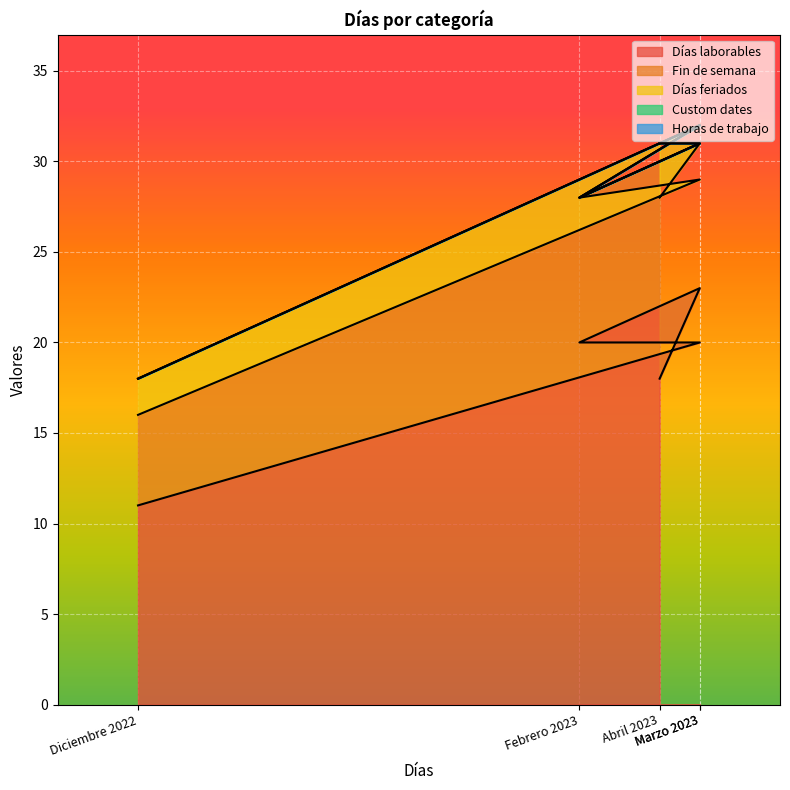

Which series has the widest spread of values?

Días laborables